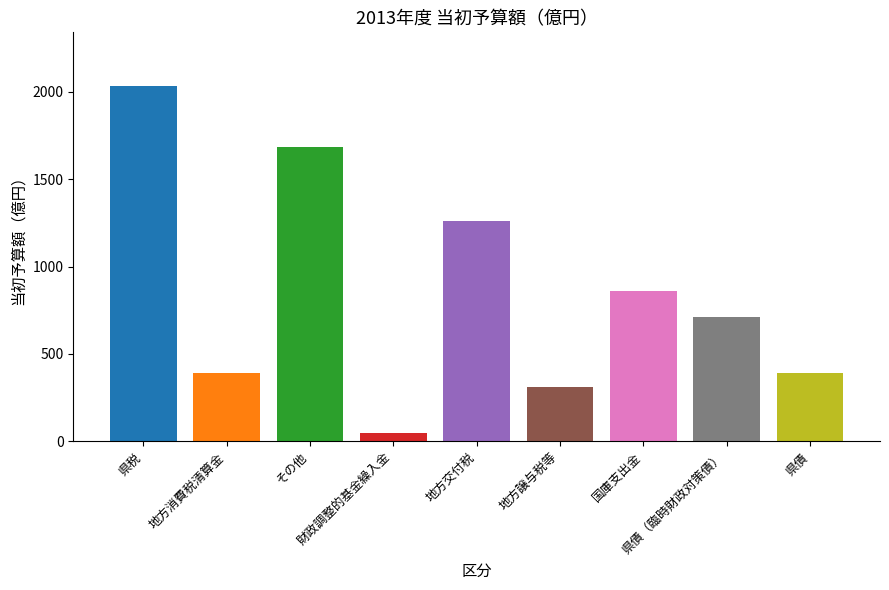

What is the difference between the values at 県債（臨時財政対策債） and 財政調整的基金繰入金?

661